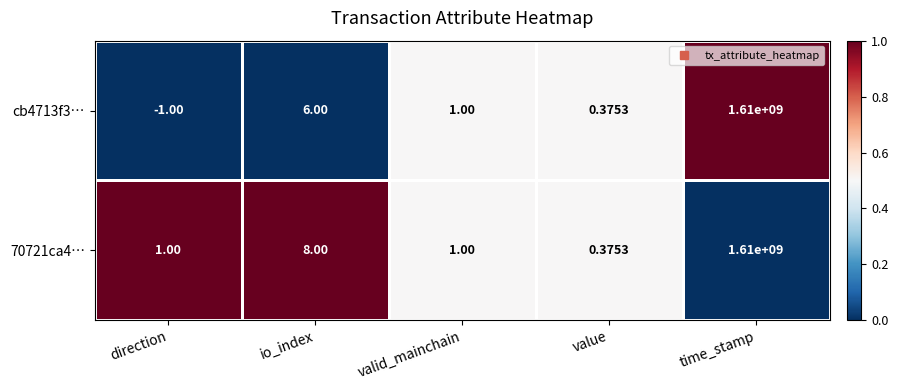

At which category does the chart reach its peak across all series?

time_stamp